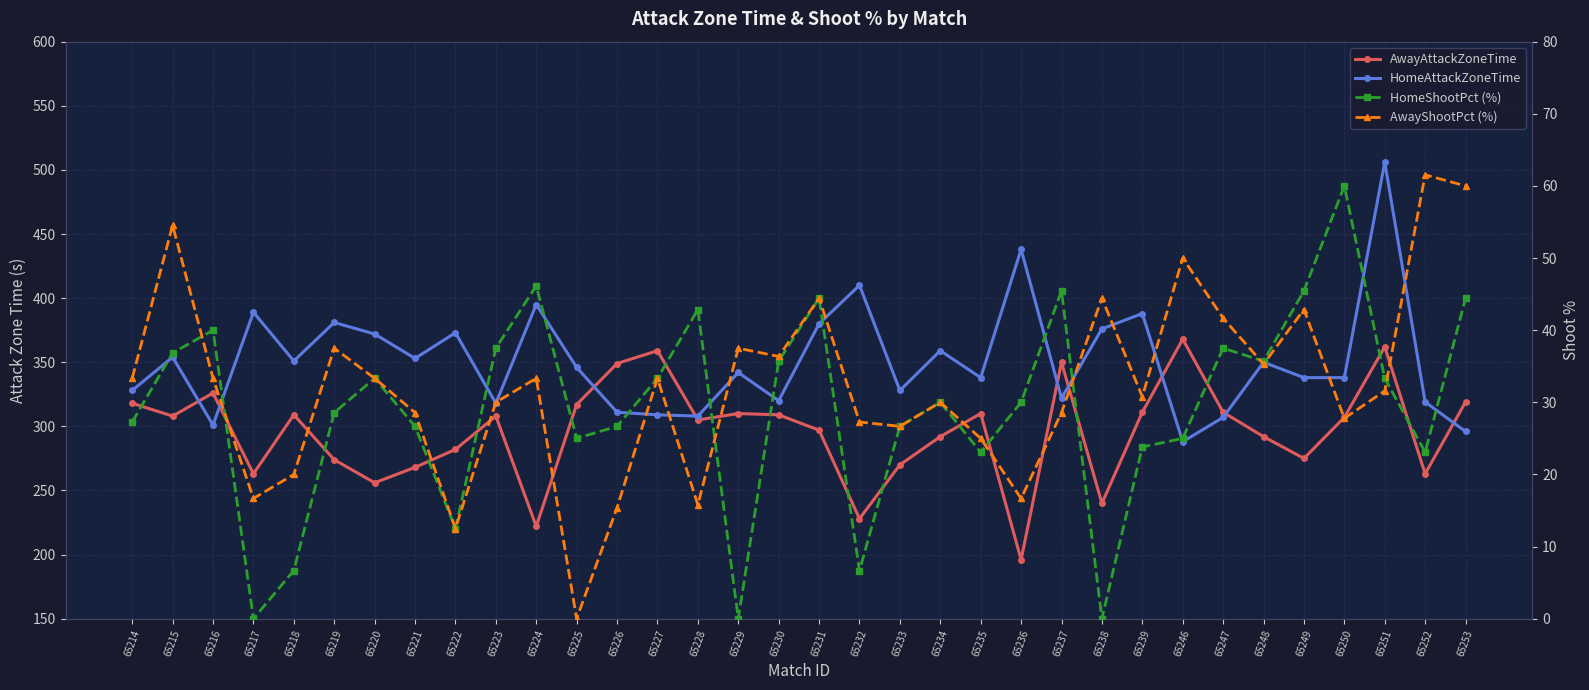

What value does the HomeShootPct (%) series have at 65222?

12.5